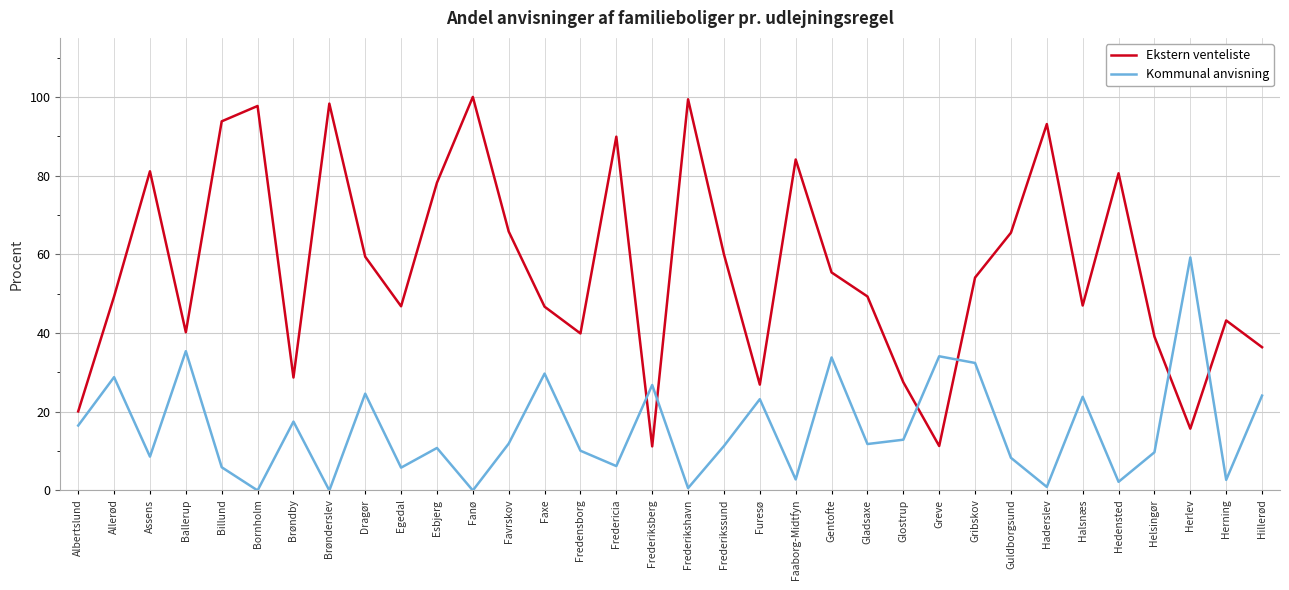

What are all the series names shown in the legend?

Ekstern venteliste, Kommunal anvisning